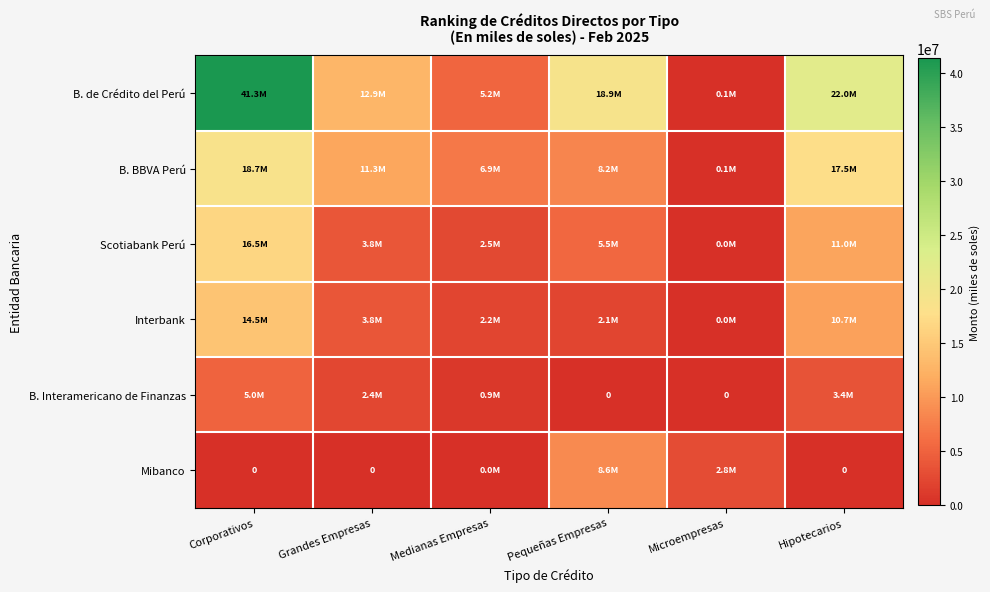

How many data points in B. BBVA Perú are less than 11288747?

3